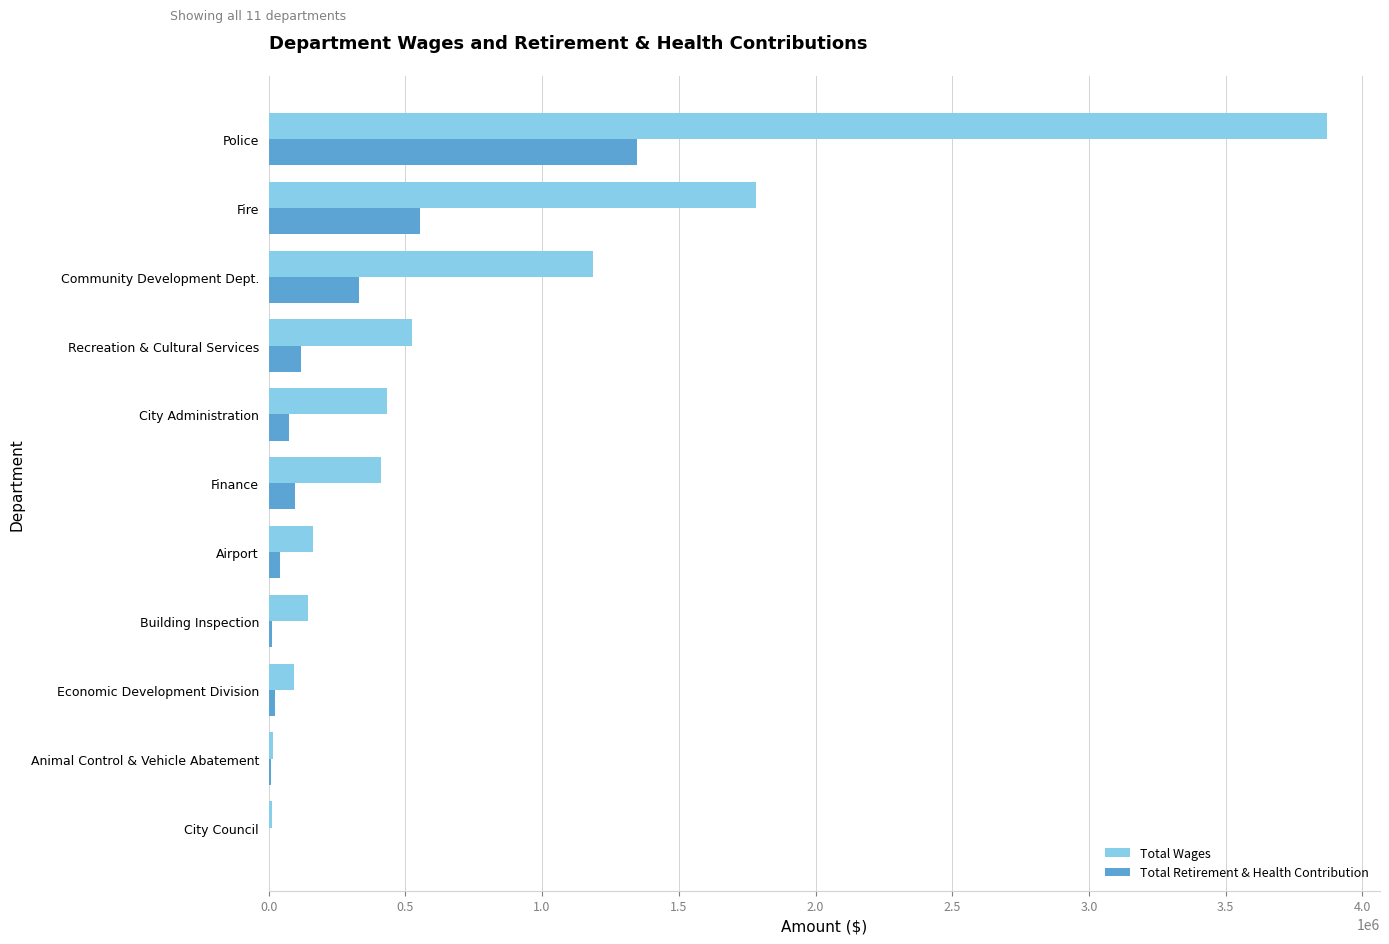

Is it true that Total Retirement & Health Contribution equals 592480 at Community Development Dept.?

False